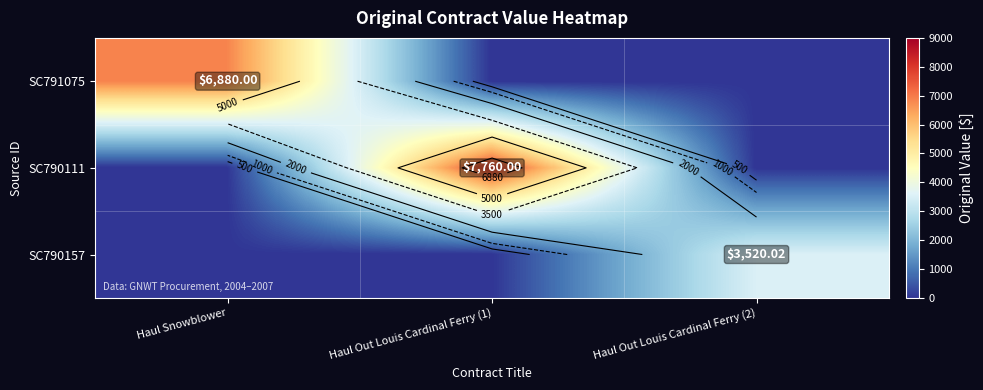

At which label does SC791075 reach its peak?

Haul Snowblower